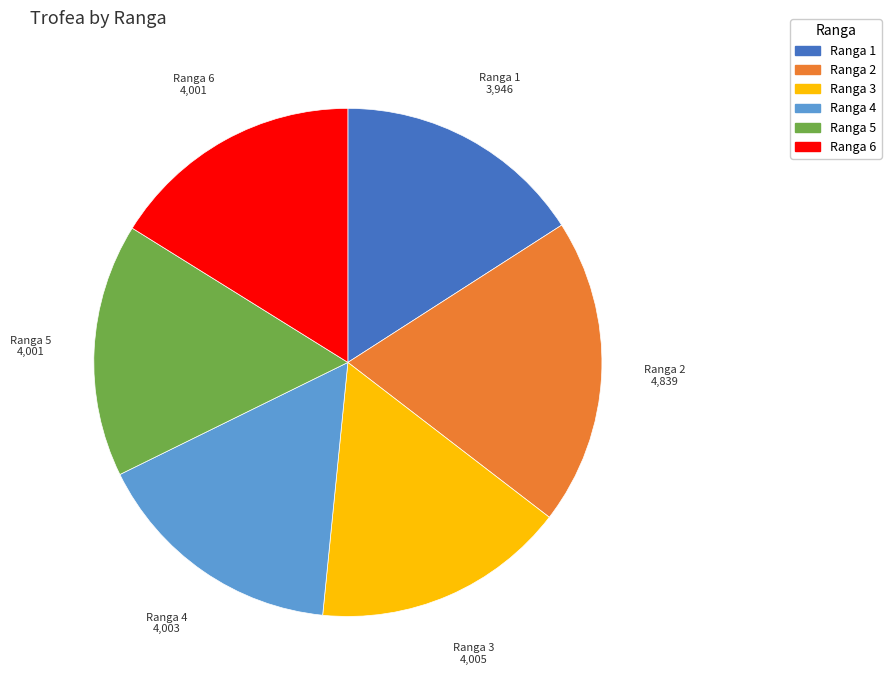

Is the sum of Ranga 4 and Ranga 1 greater than half?

No